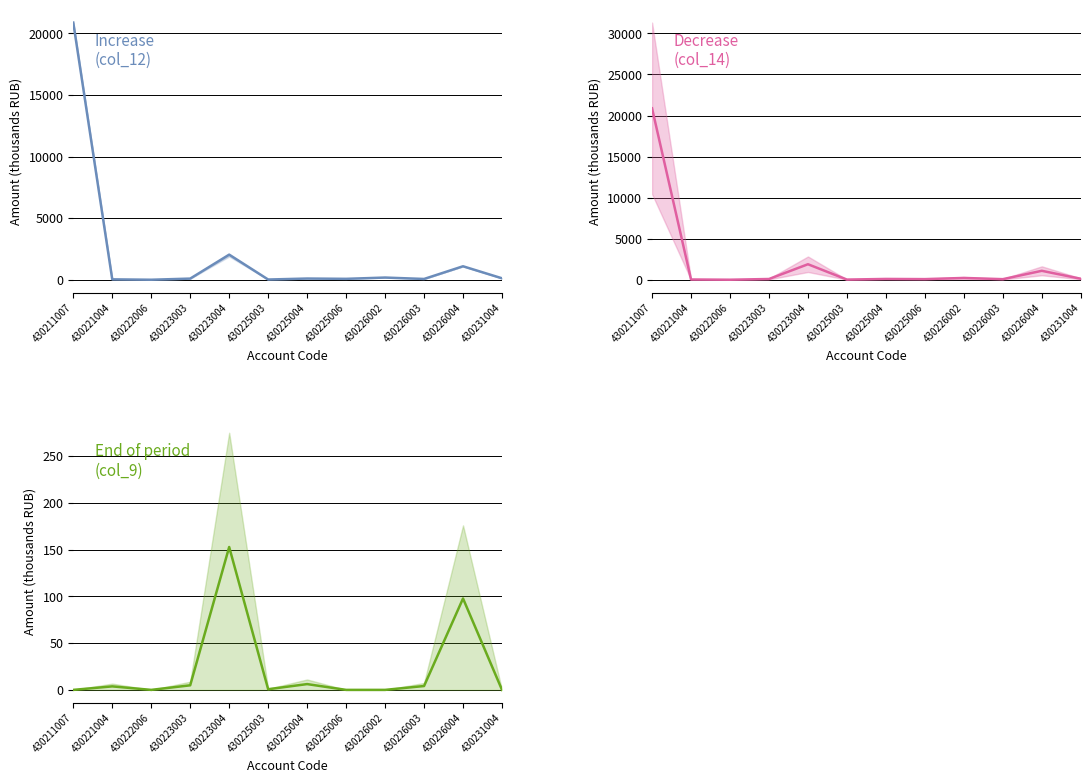

True or false: Increase (col_12) and Decrease (col_14) cross at least once.

True